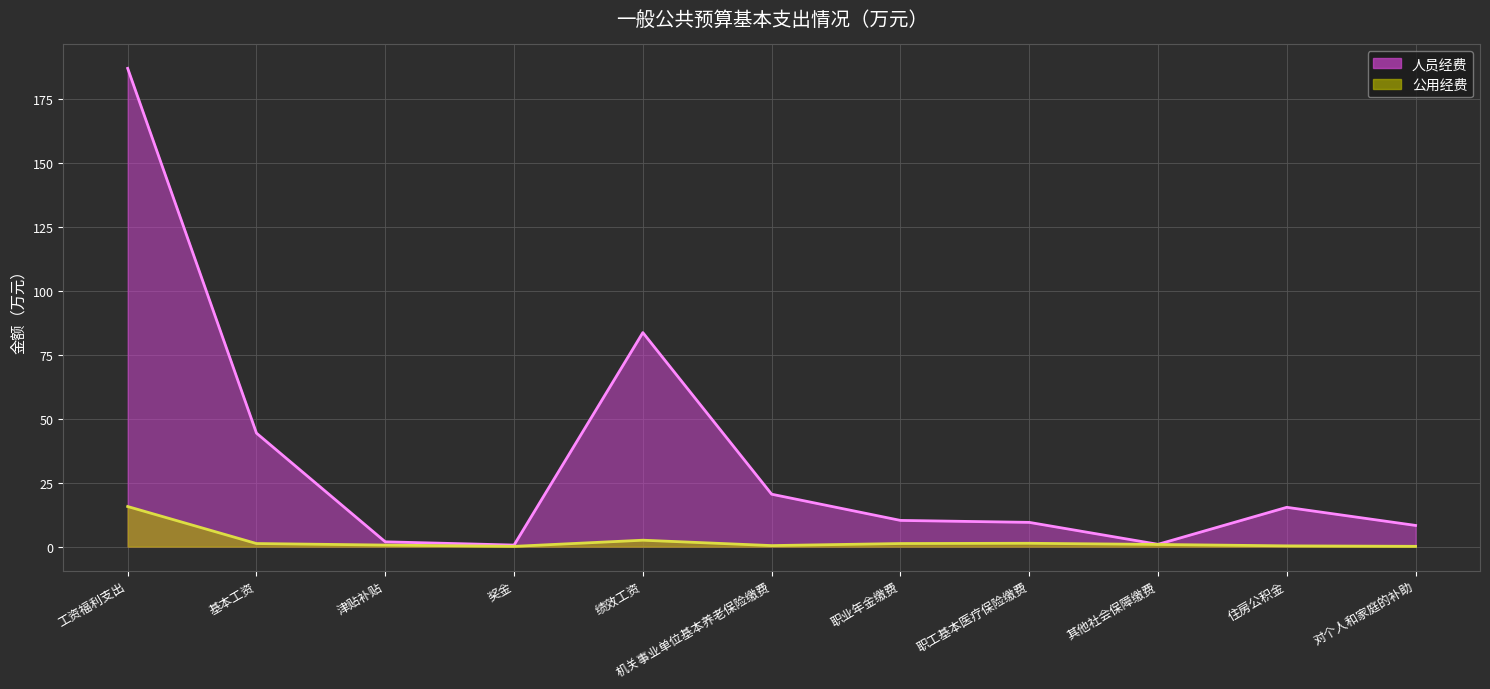

Rank the series by their maximum value, from highest to lowest.

人员经费, 公用经费